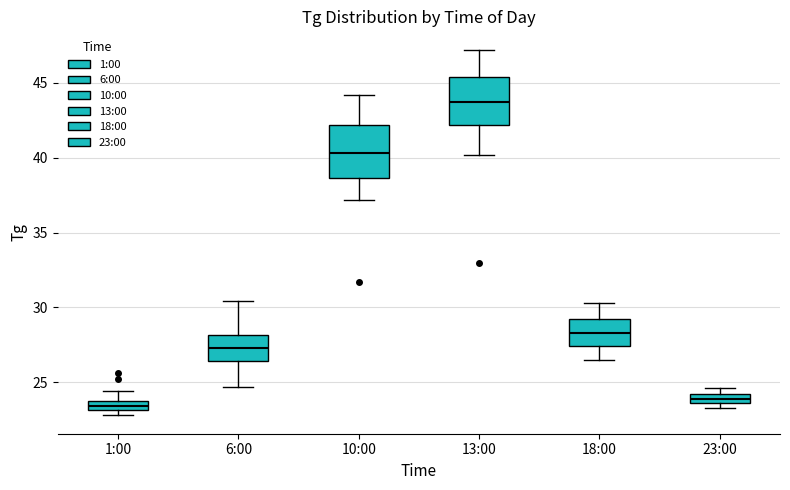

Which box's median line is the highest?

13:00